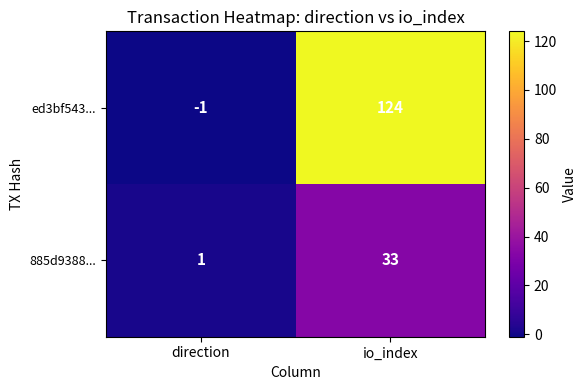

Rank the series by their maximum value, from lowest to highest.

885d9388..., ed3bf543...